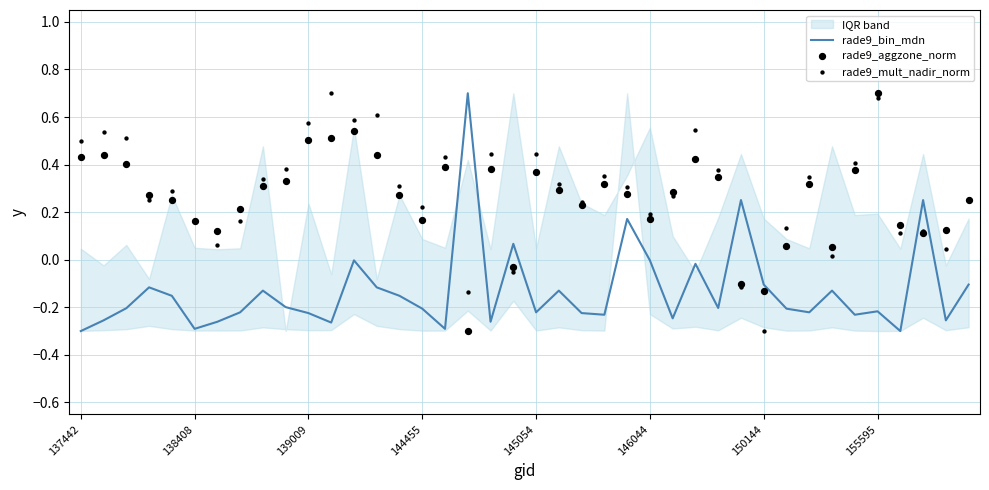

At which category is the sum across all series the highest?

155595